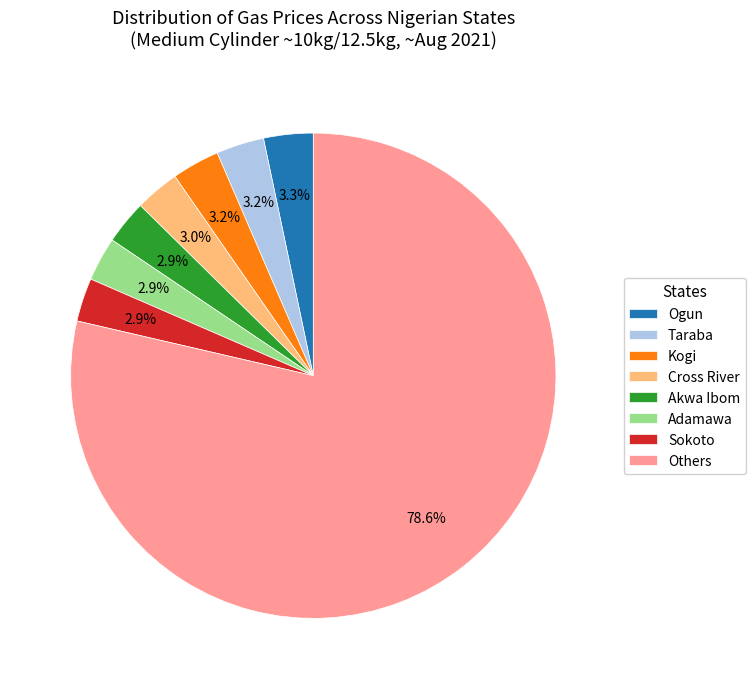

Approximately how many times larger is the value at Taraba compared to Akwa Ibom?

1.1